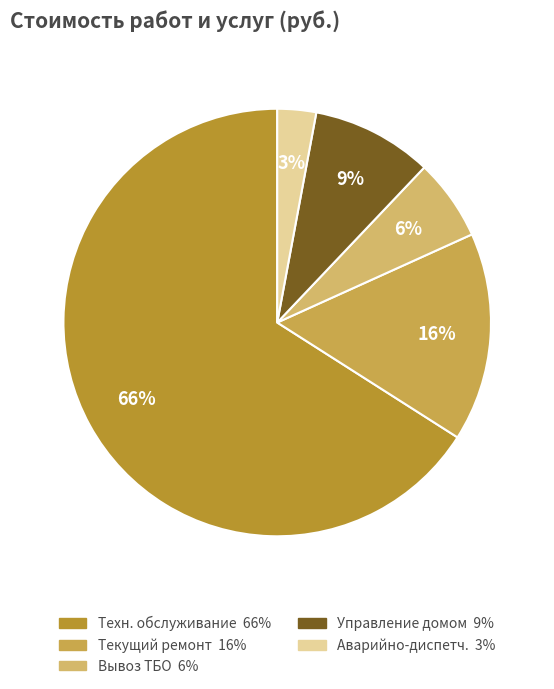

To the nearest percent, what is the difference between the largest and smallest slice percentages?

63%